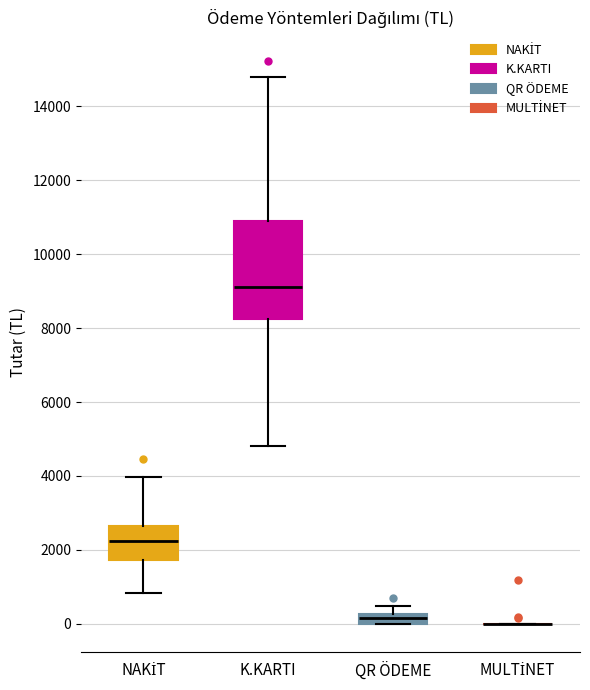

Which box is the tallest, from its lower edge to its upper edge?

K.KARTI